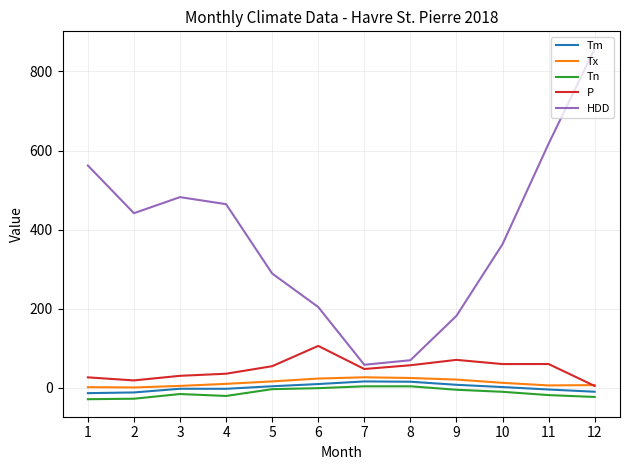

What is the greatest value displayed?

856.9